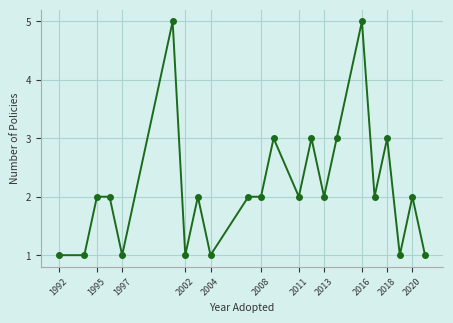

What is the difference between the second highest and minimum values?

4